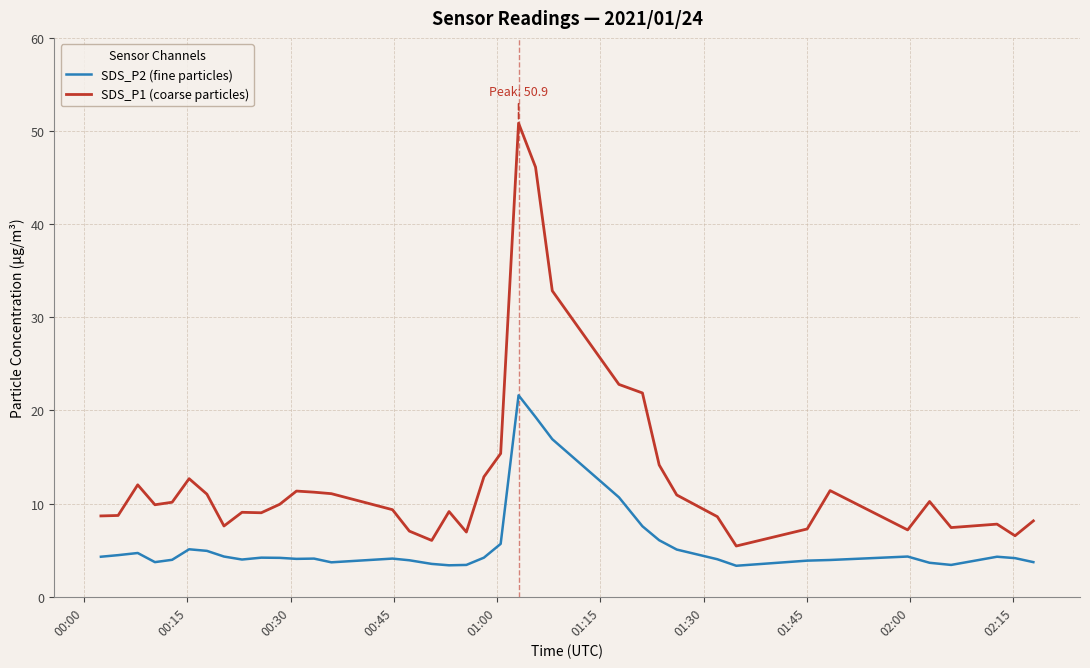

Does the chart have visible grid lines?

Yes